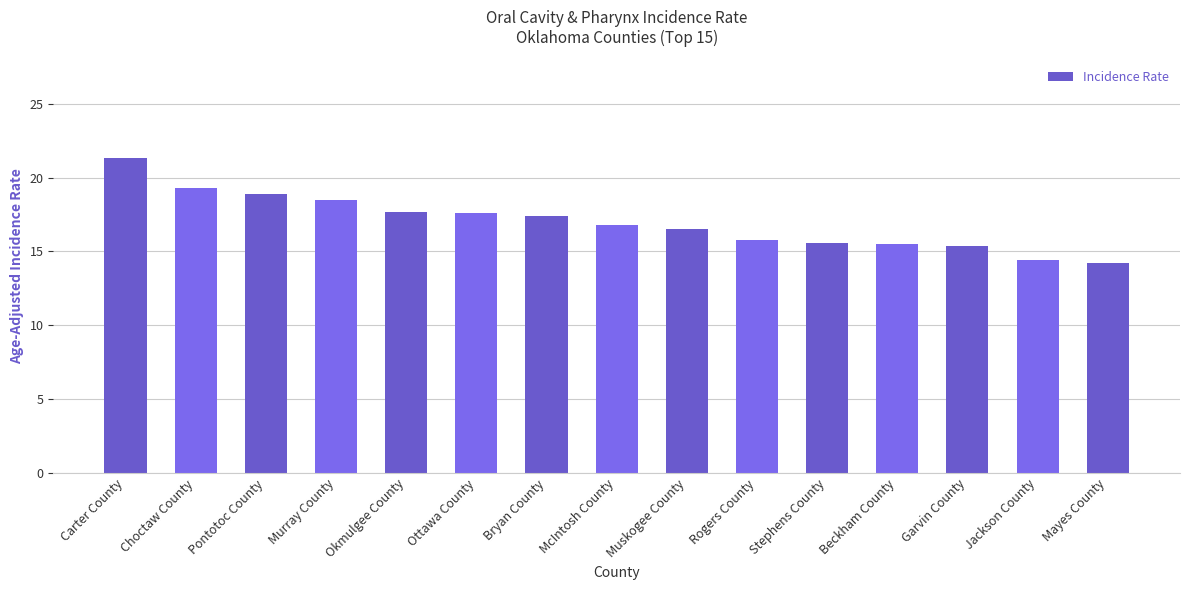

What value does the data have at Pontotoc County?

18.9